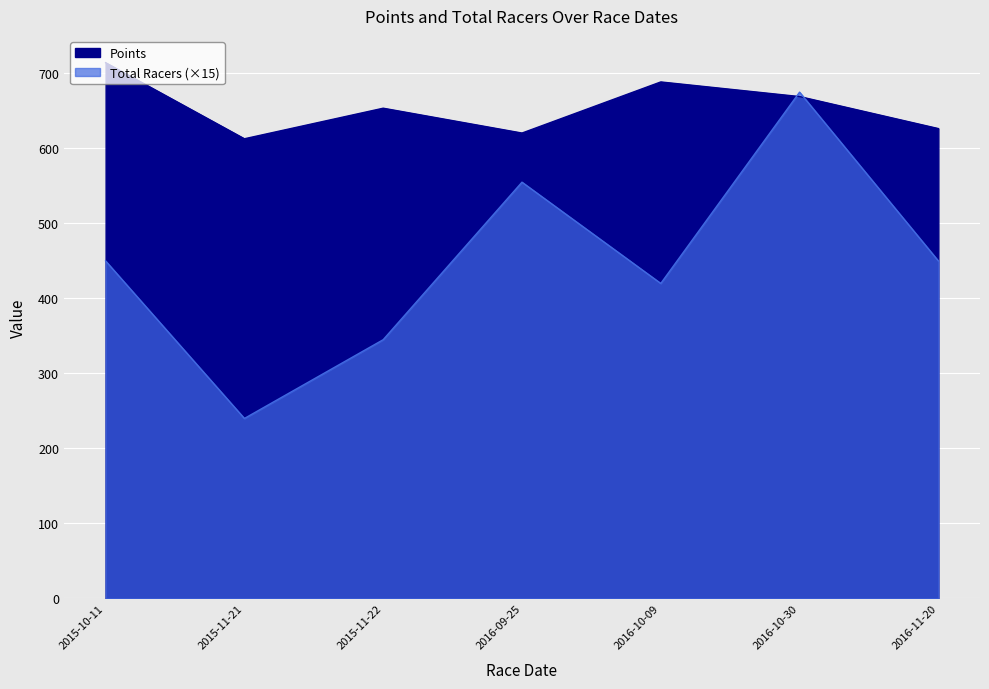

How many times do Points and Total Racers cross each other?

2